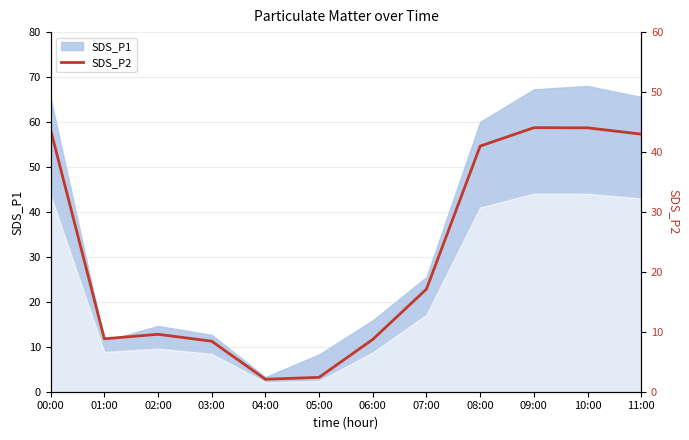

What is the smallest value displayed?

2.1